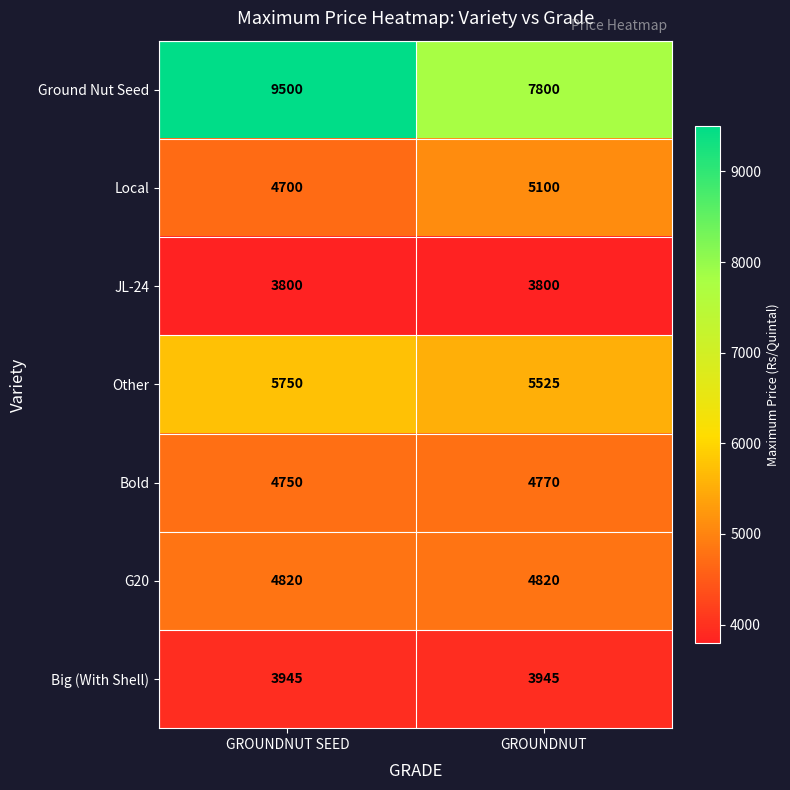

What is the difference between the maximum and minimum values in the Other series?

225